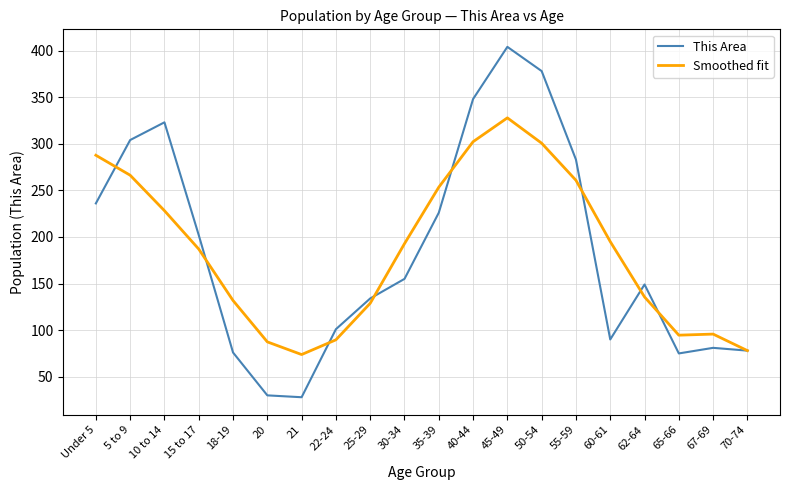

What position from the right is 22-24?

13